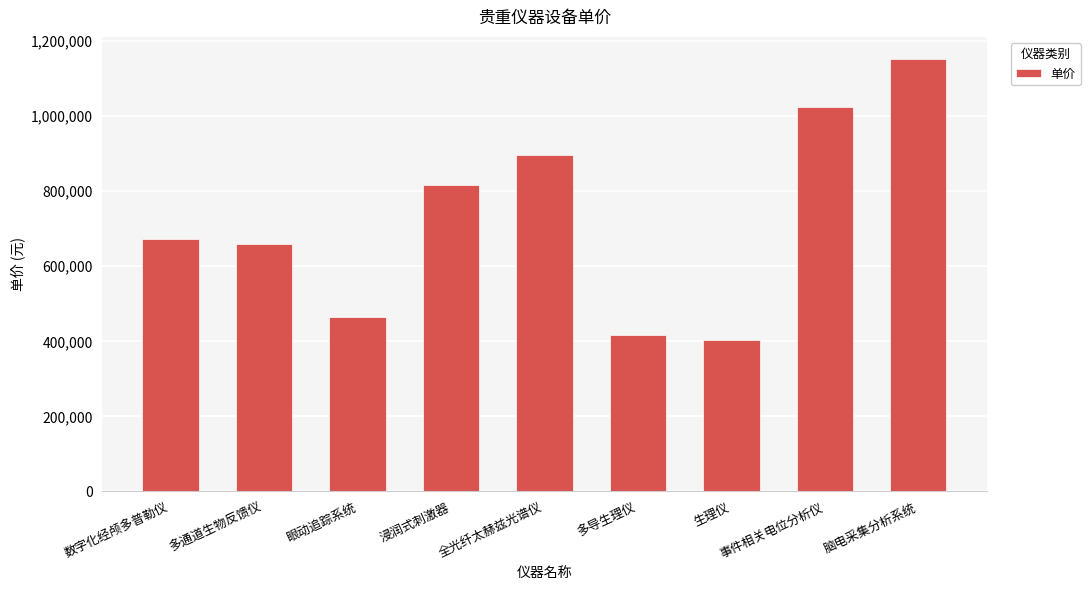

What is the label of the 2nd bar from the left?

多通道生物反馈仪